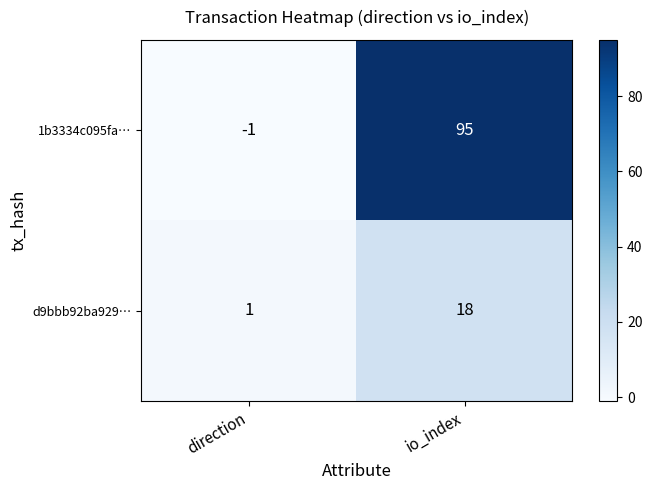

Which category has the lowest value across all series?

direction